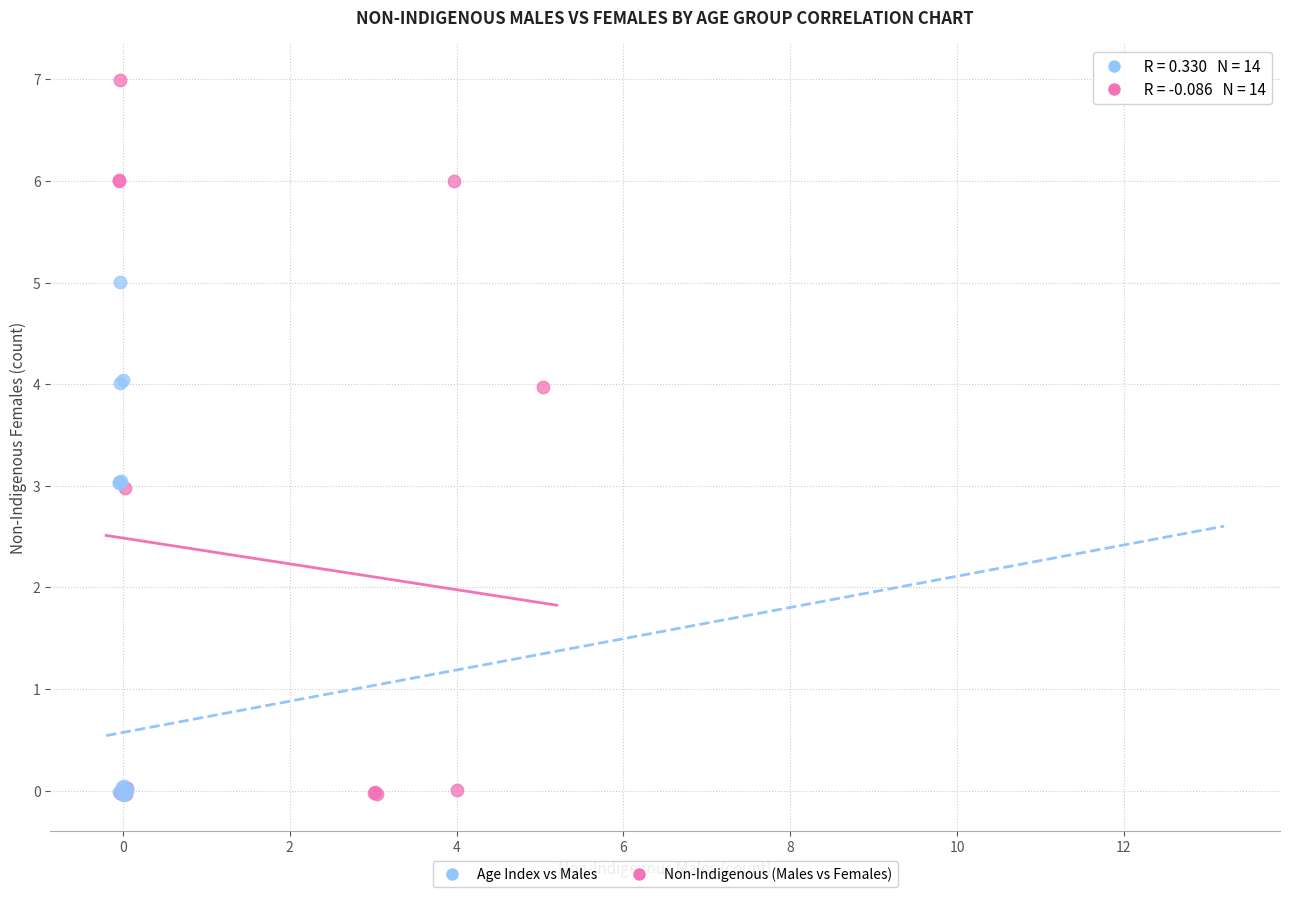

Which series contains the highest Y value?

Non-Indigenous (Males vs Females)